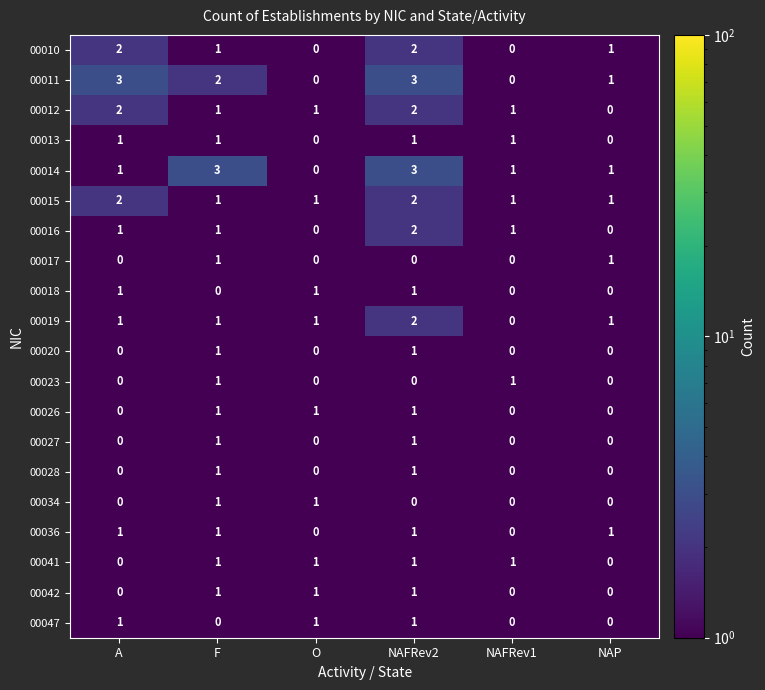

How many distinct data groups are displayed?

20